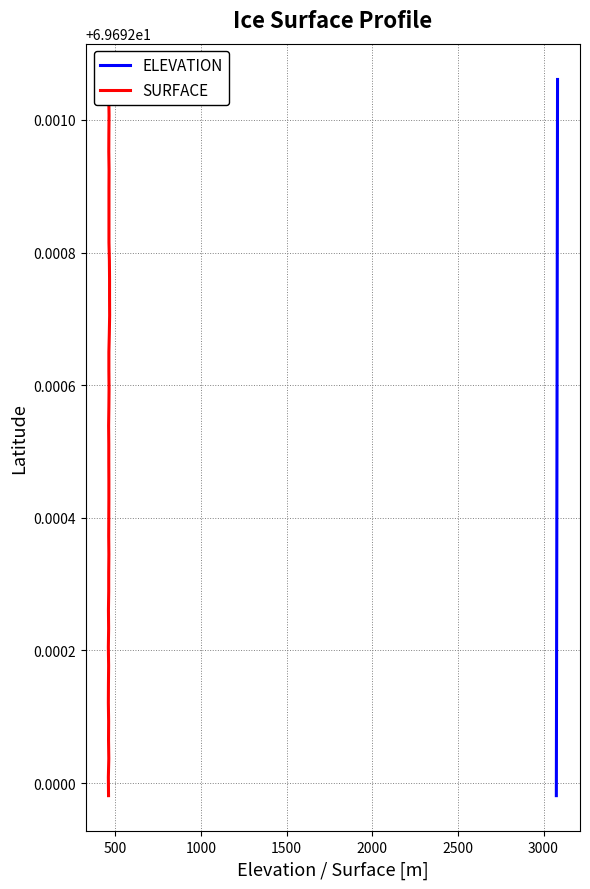

The SURFACE series shows 34.4 at 12. True or false?

False